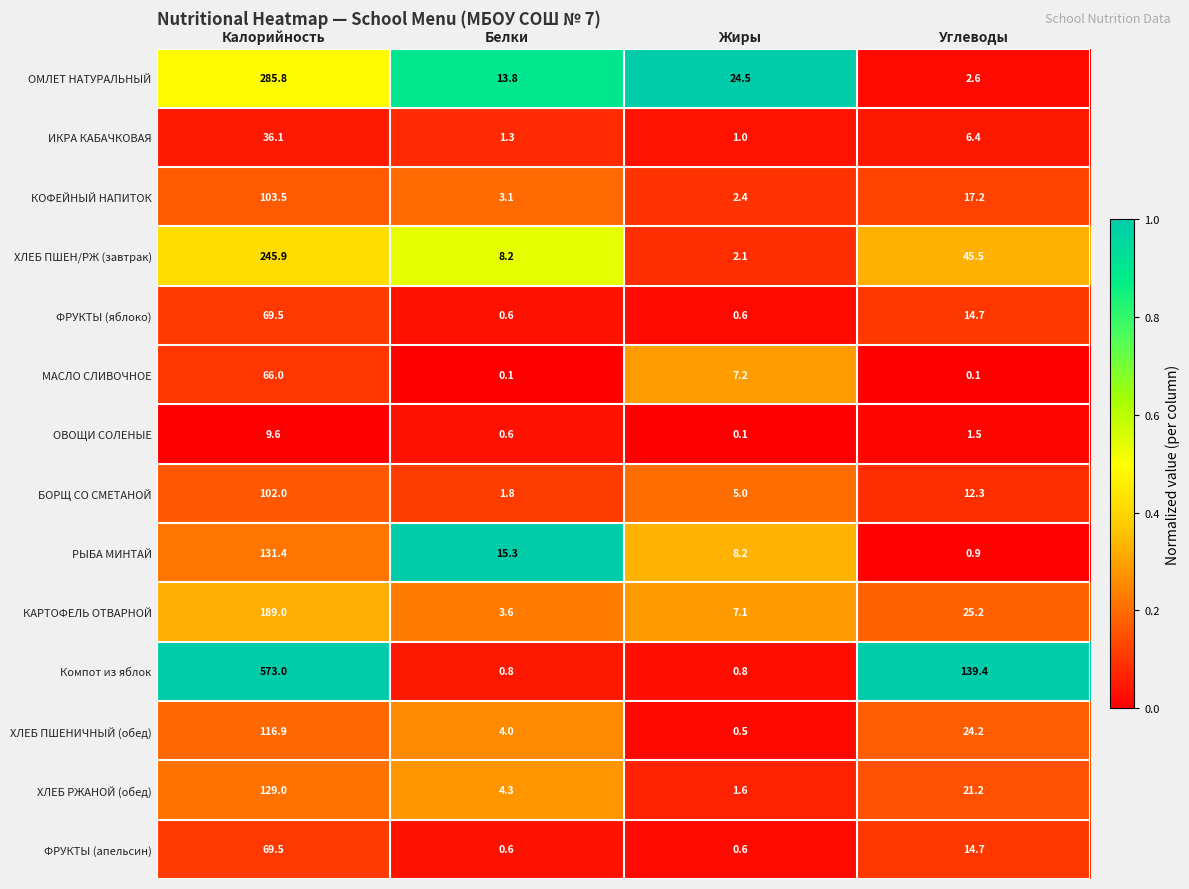

The ИКРА КАБАЧКОВАЯ series shows 22.3 at Калорийность. True or false?

False